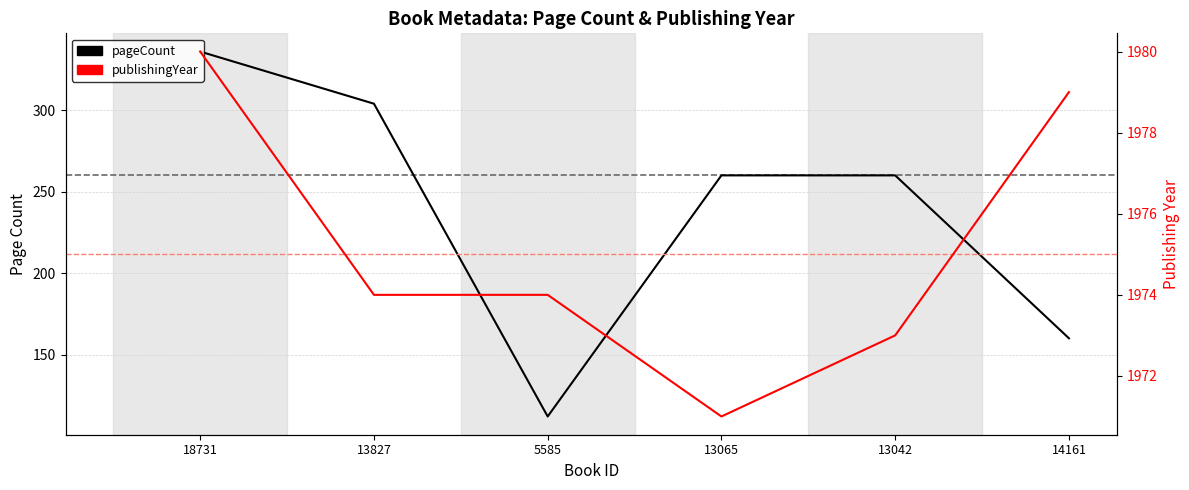

What is the difference between the second highest and second lowest values in the pageCount series?

144